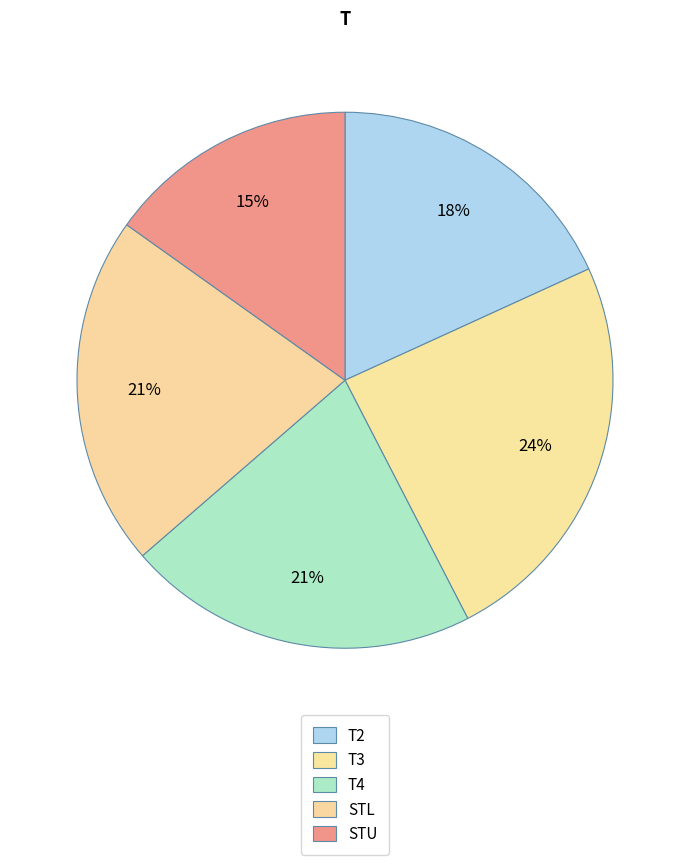

Rank the categories by value from highest to lowest.

T3, T4, STL, T2, STU